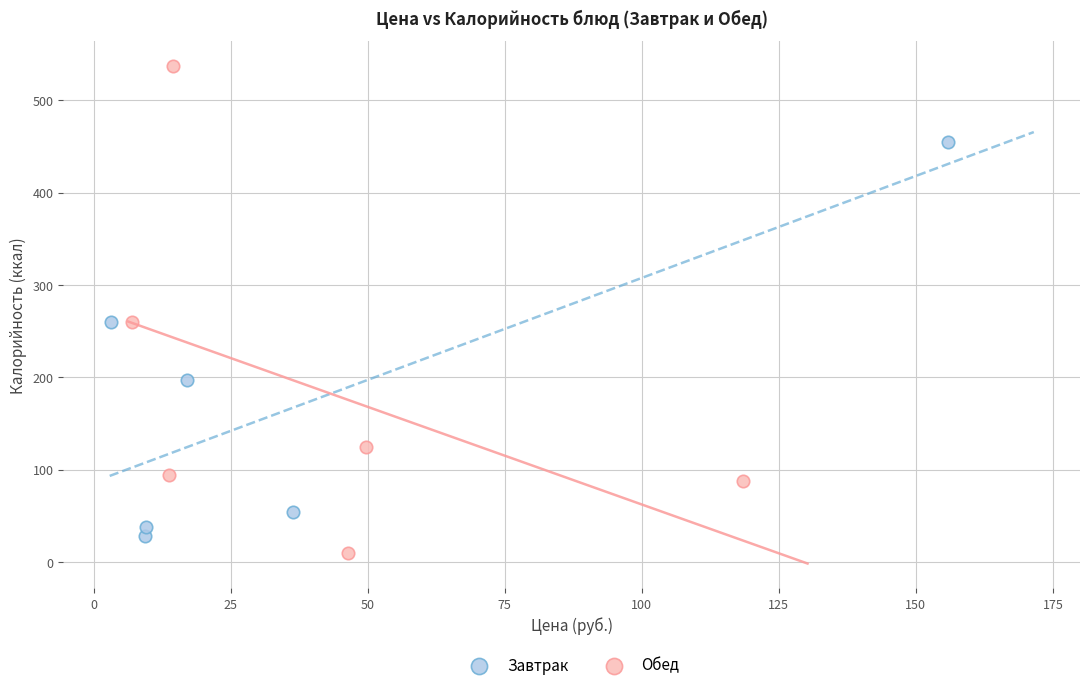

Which series contains the highest Y value?

Обед